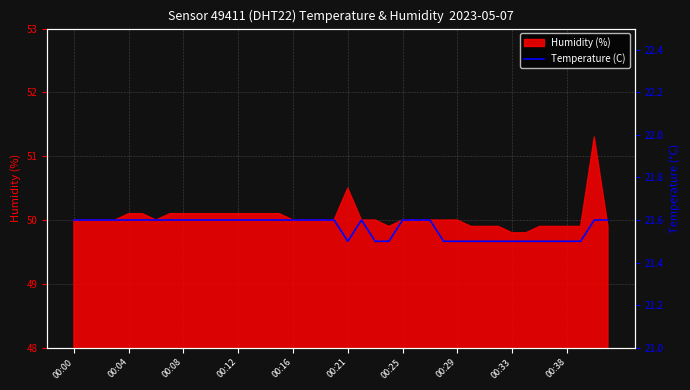

The Humidity (%) series shows 49.9 at 00:38. True or false?

True